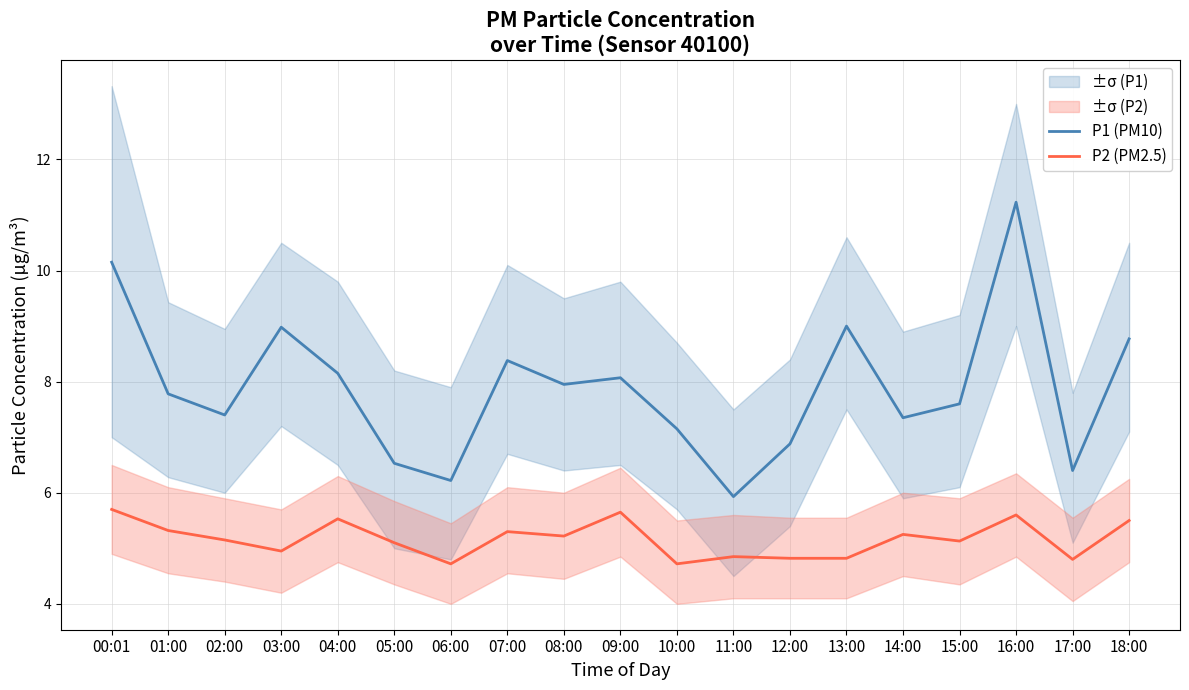

Rank the series by their average value, from lowest to highest.

P2 (PM2.5), P1 (PM10)